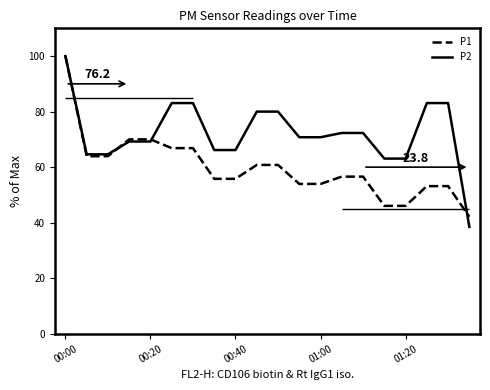

Read the P2 value at 00:20.

69.2